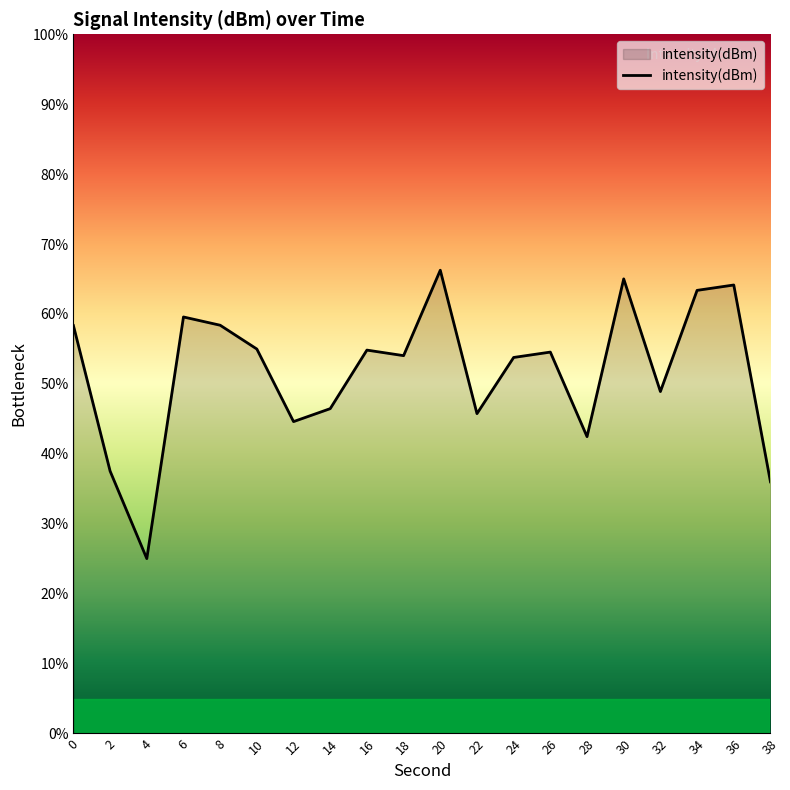

What is the greatest value displayed?

66.3